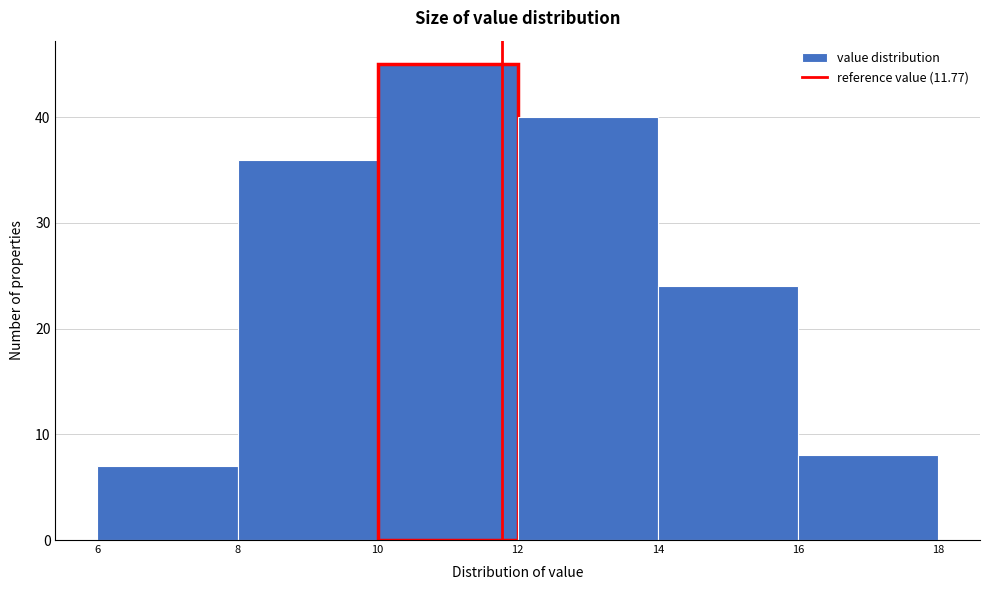

Over which range of the x-axis is the bar tallest?

10 to 12